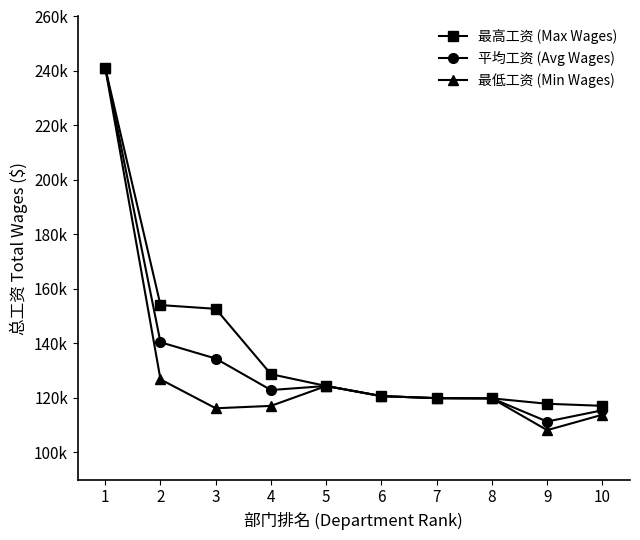

Where does the 最高工资 (Max Wages) series first go above 124400?

1